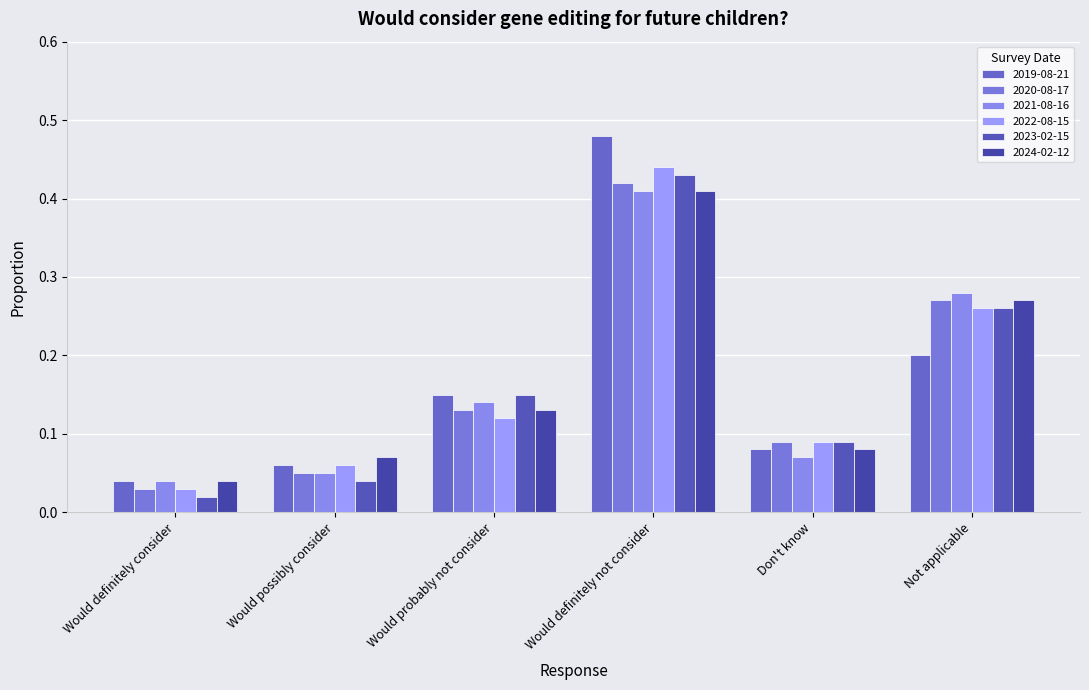

How many bars are there in each group?

6